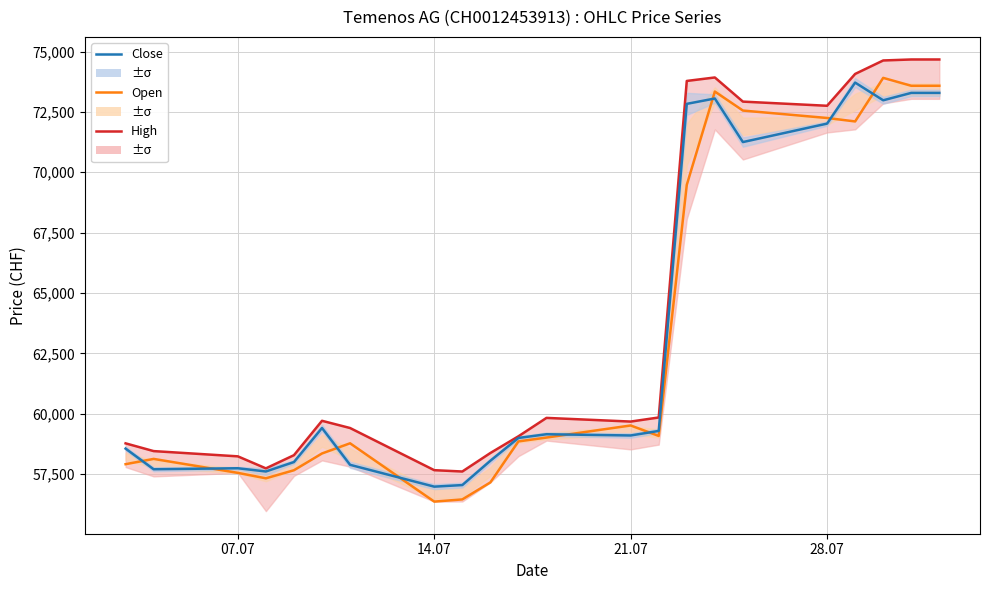

How many interior local valleys does the High series have?

4